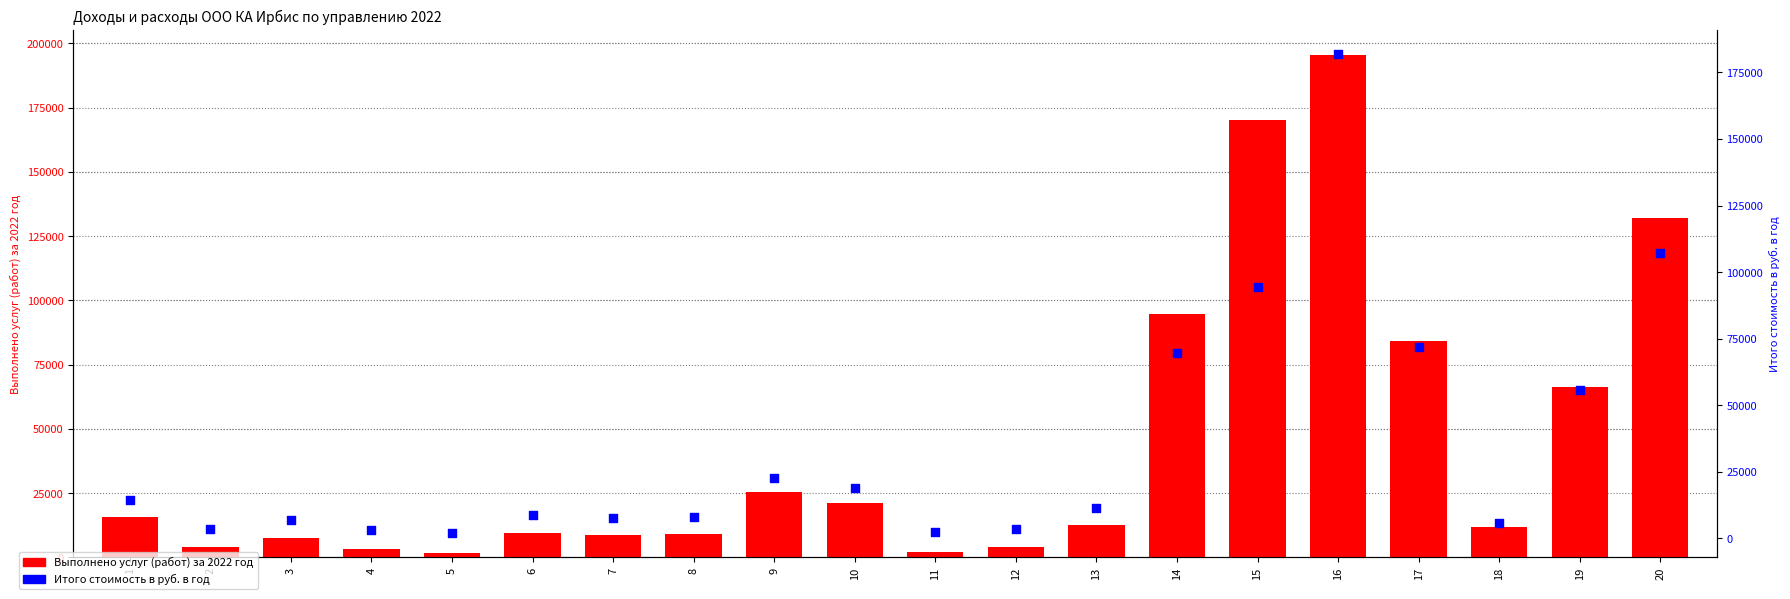

Which series reaches the minimum Y coordinate?

Выполнено услуг (работ) за 2022 год